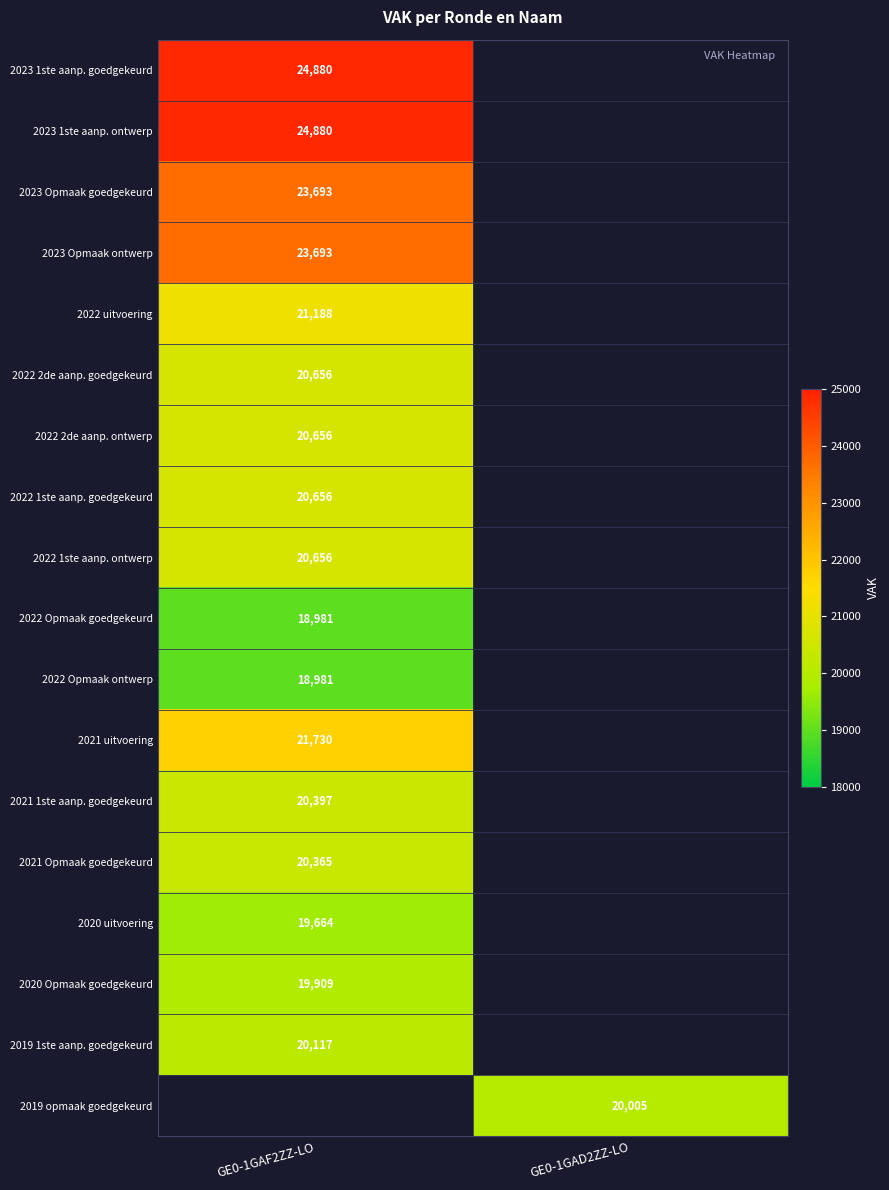

How many distinct data groups are displayed?

18